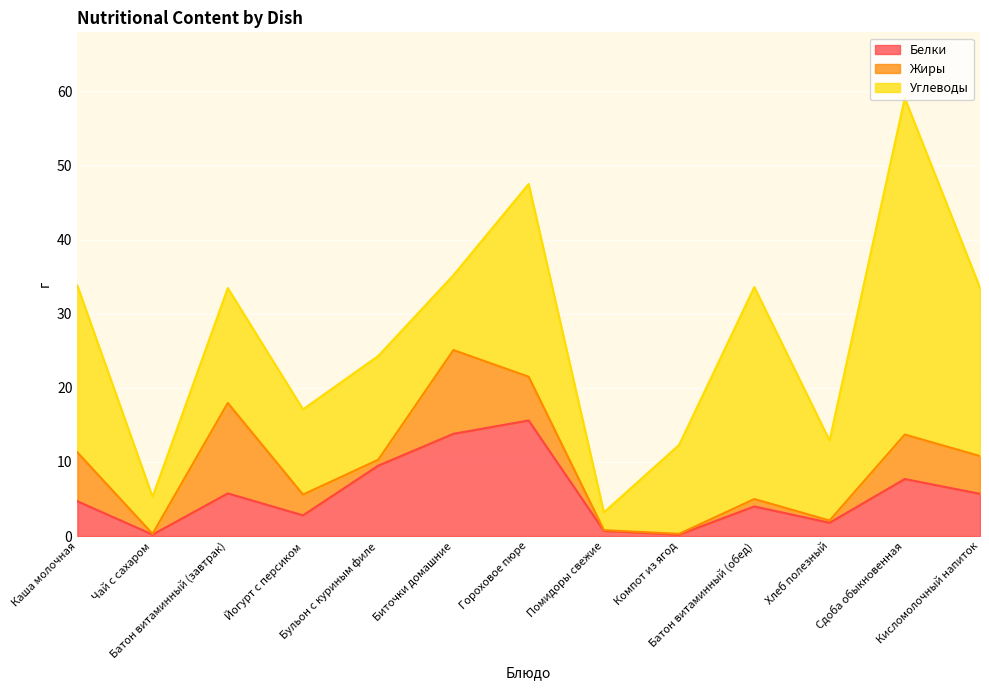

At which label does Белки reach its minimum?

Чай с сахаром